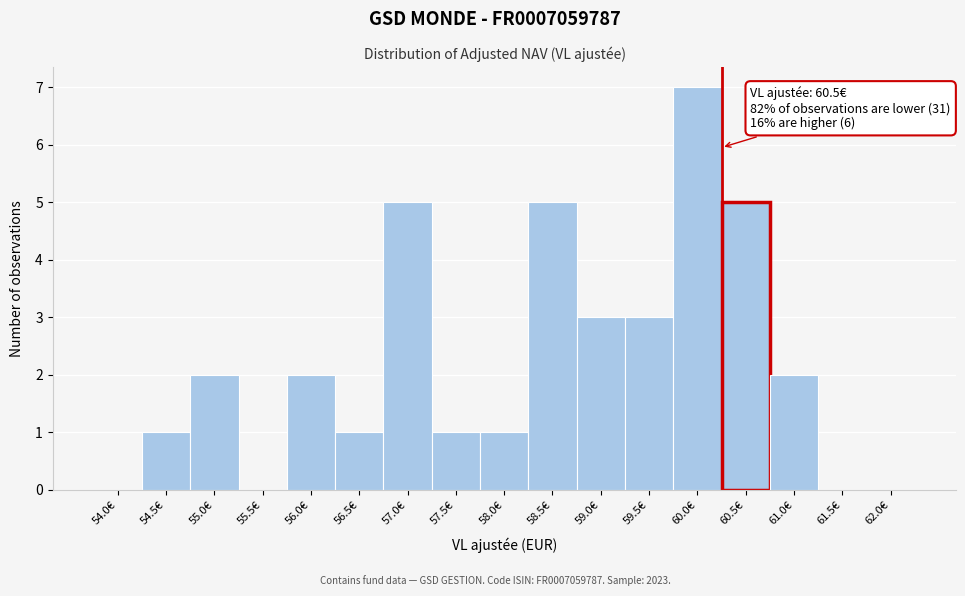

Reading right to left, list all the values displayed in this chart.

62.0€=0	61.5€=0	61.0€=2	60.5€=5	60.0€=7	59.5€=3	59.0€=3	58.5€=5	58.0€=1	57.5€=1	57.0€=5	56.5€=1	56.0€=2	55.5€=0	55.0€=2	54.5€=1	54.0€=0